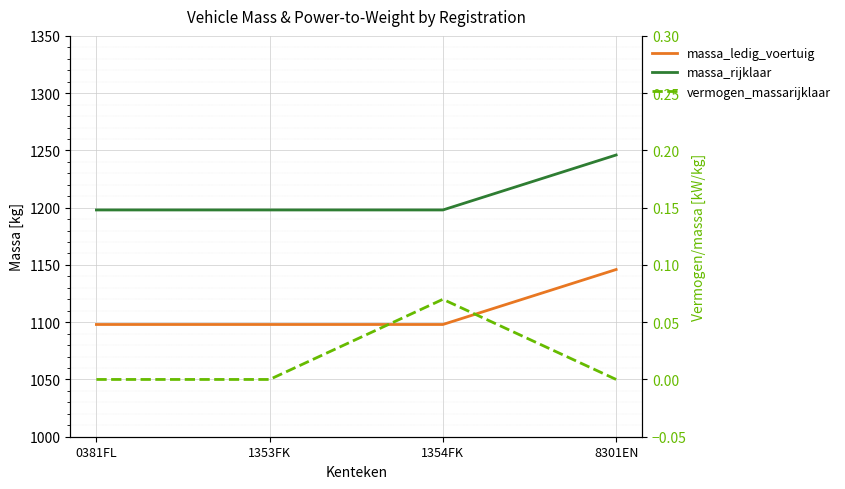

True or false: massa_ledig_voertuig and vermogen_massarijklaar cross at least once.

False